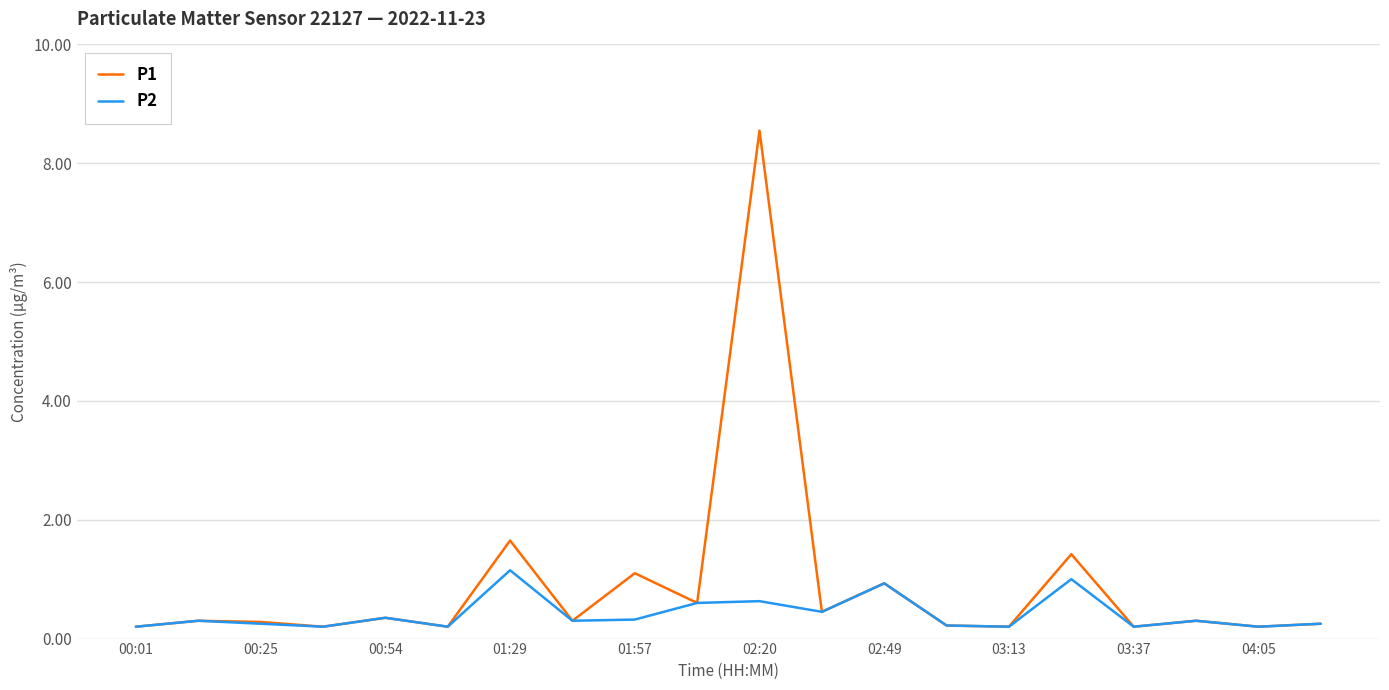

List the series in order of their peak value, lowest first.

P2, P1